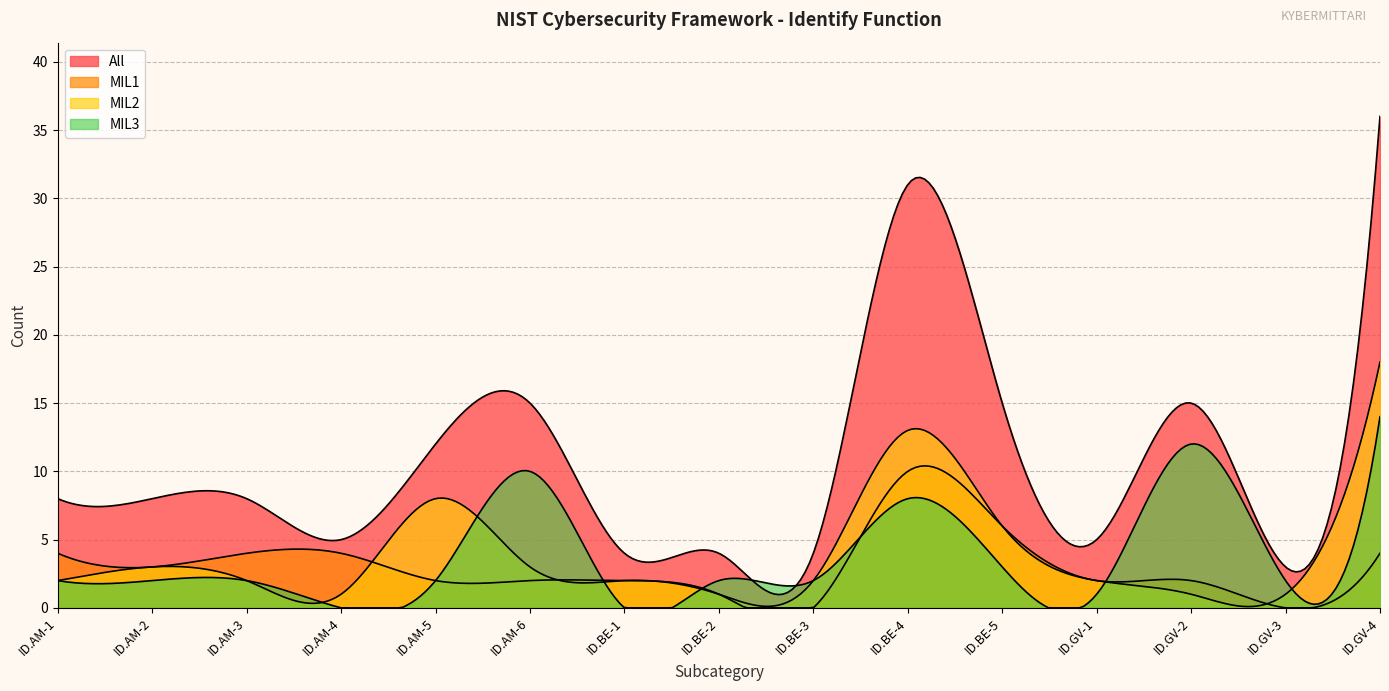

The MIL2 series shows 23 at ID.BE-4. True or false?

False